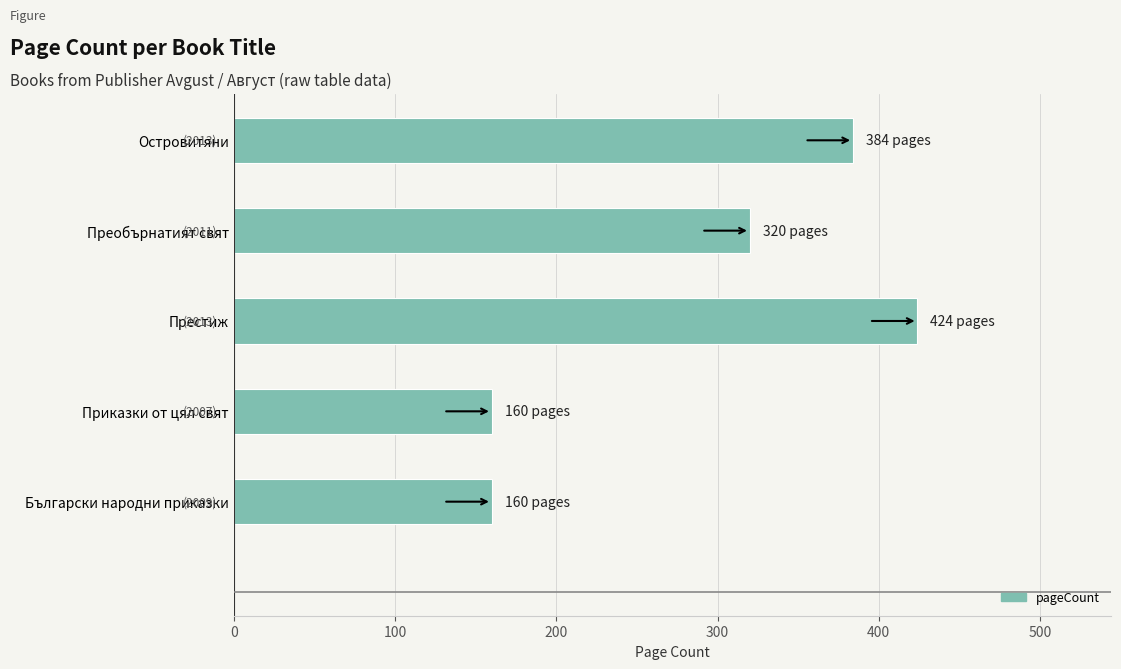

What is the difference between the maximum and minimum values?

264